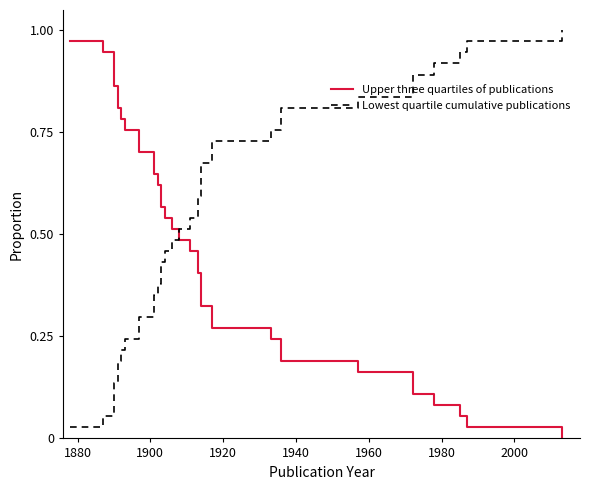

How many times do Lowest quartile cumulative publications and Upper three quartiles of publications cross each other?

1